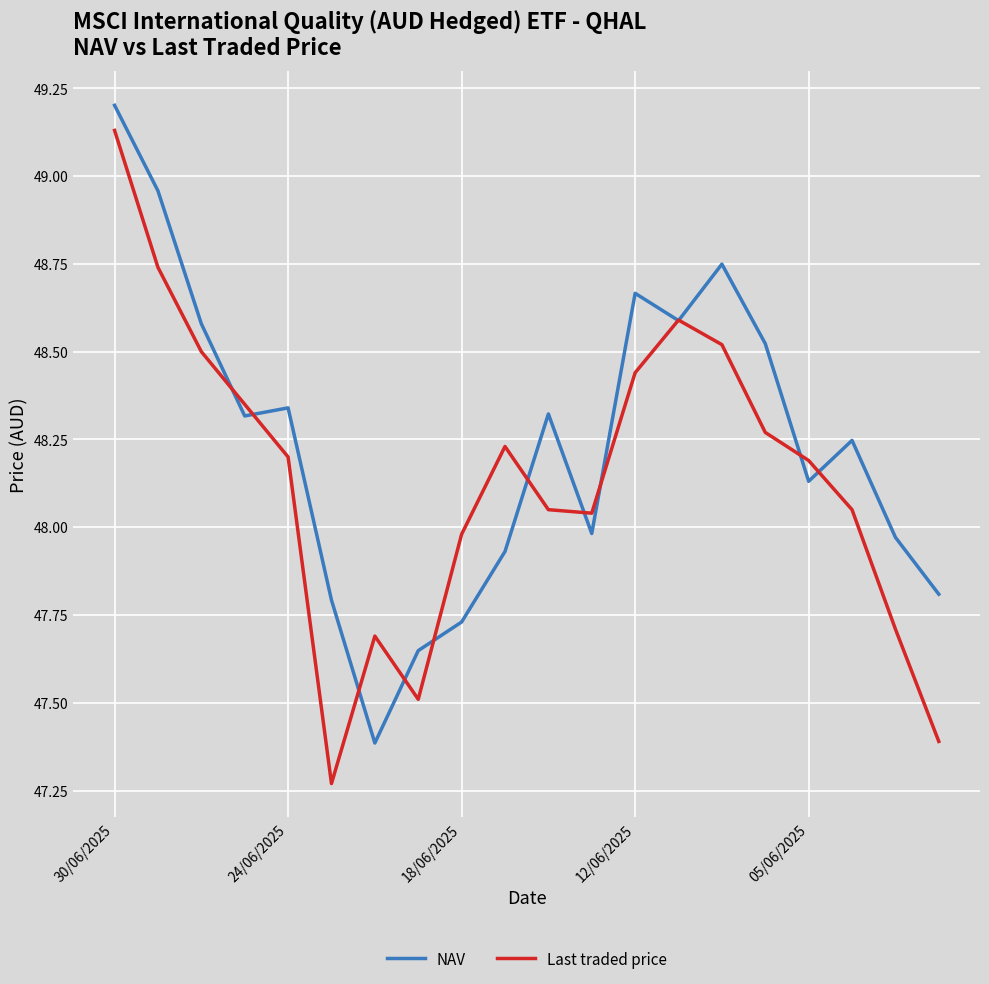

Which series has the largest total across all categories?

NAV